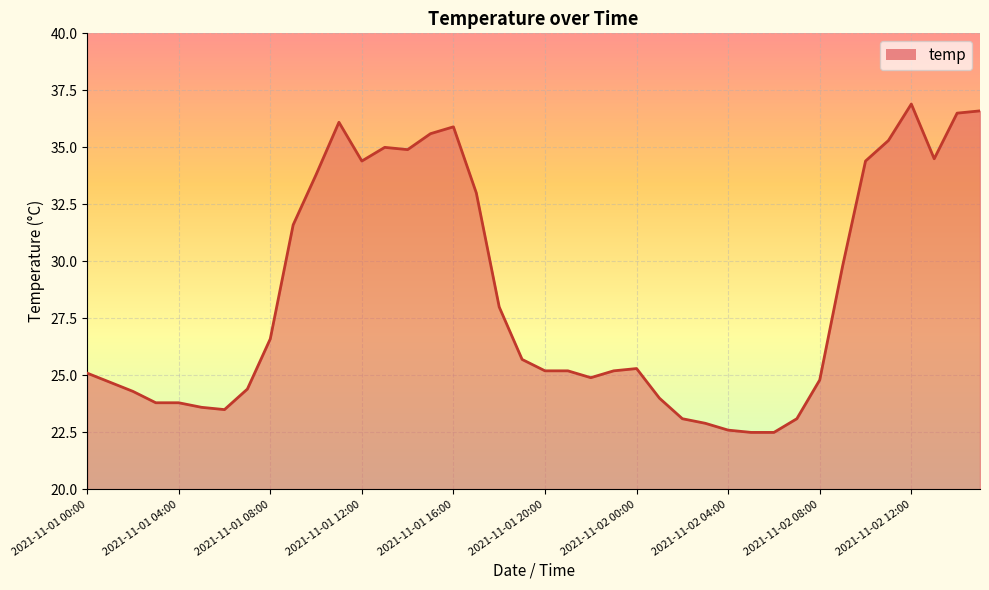

What is the smallest value displayed?

22.5